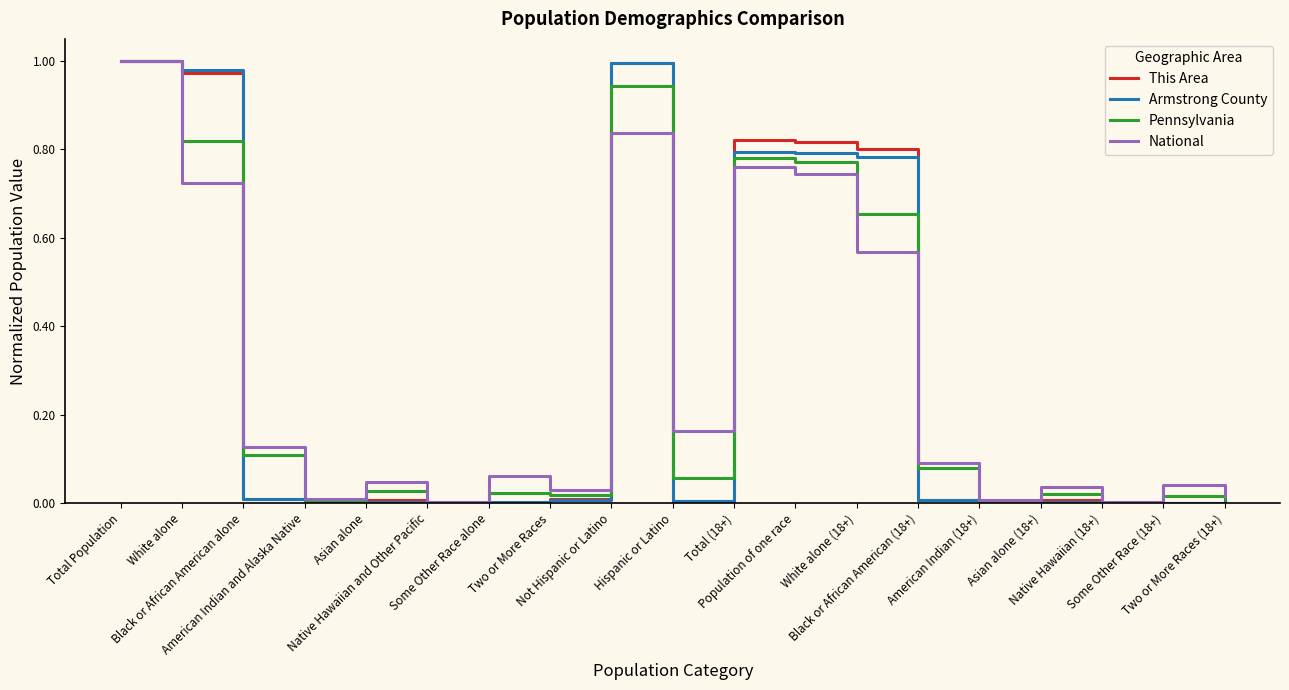

What is the value of the National point at the 9th from the left?

0.8